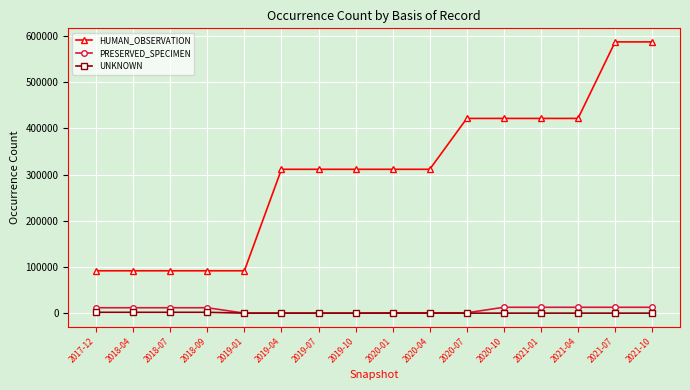

What is the difference between the maximum and minimum values in the PRESERVED_SPECIMEN series?

12702